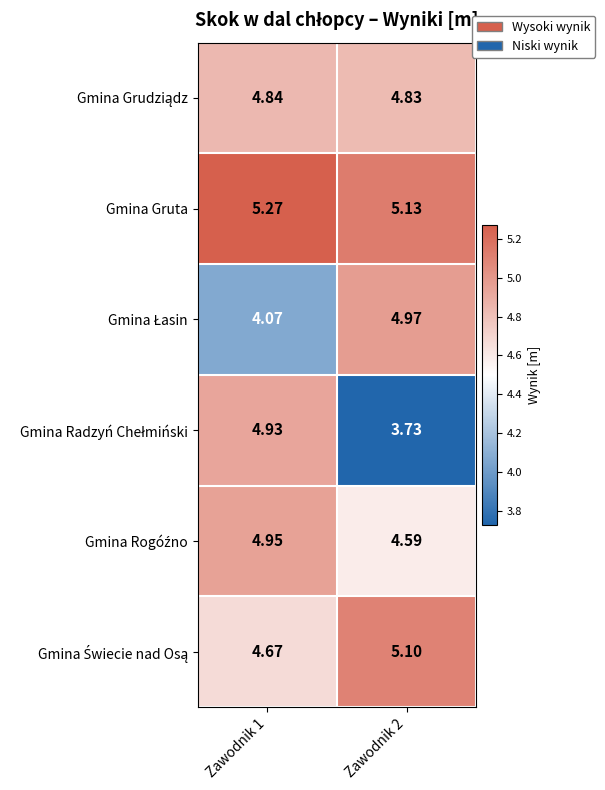

Count the number of data series in this chart.

6